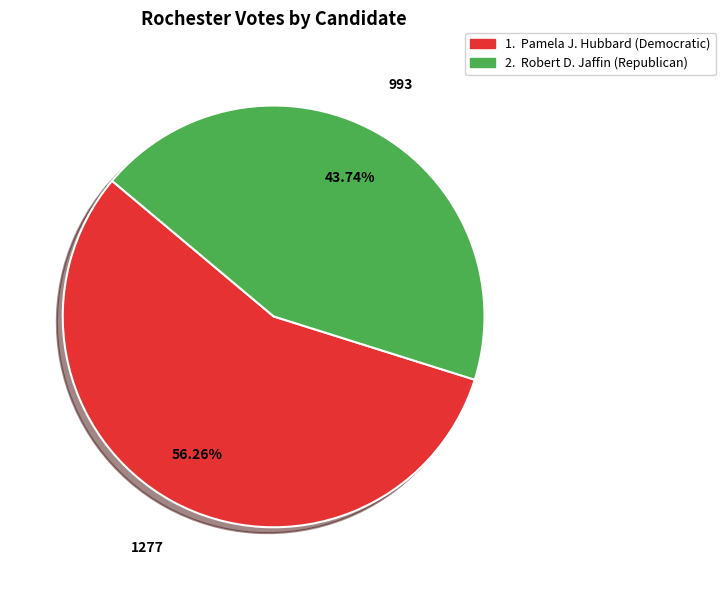

Is there any slice that represents more than half of the pie?

Yes